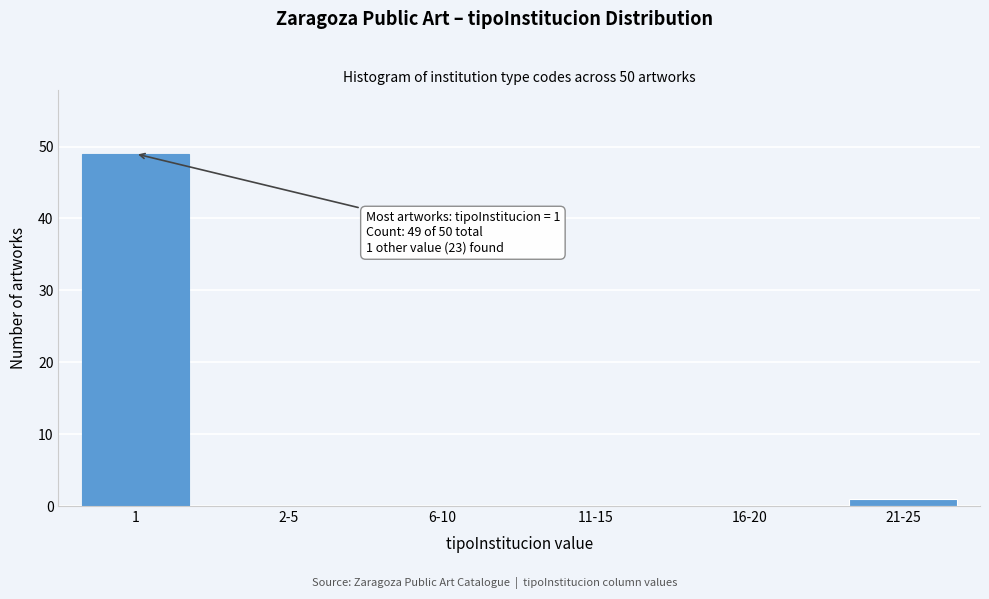

Reading right to left, what are all the values shown in this chart?

21-25=1	16-20=0	11-15=0	6-10=0	2-5=0	1=49